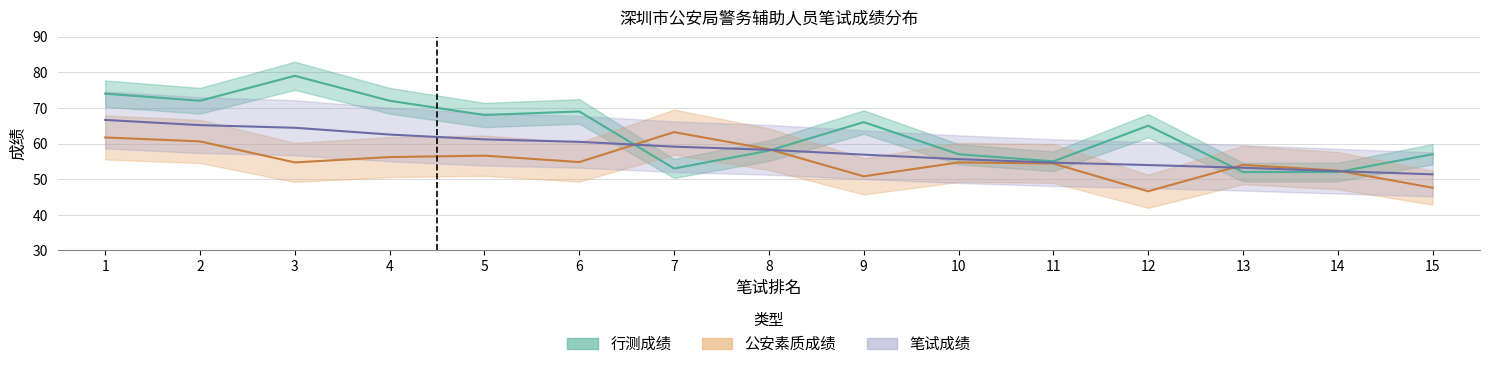

True or false: 行测成绩 has a value of 68.0 at 5.

True